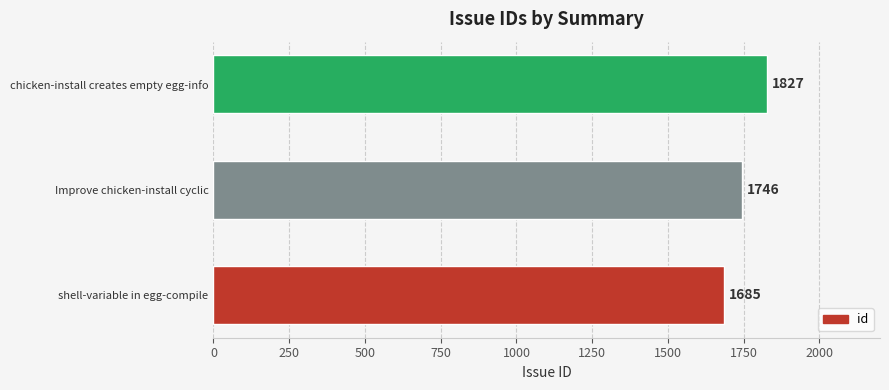

Reading bottom to top, extract all data points from this chart.

shell-variable in egg-compile=1685	Improve chicken-install cyclic=1746	chicken-install creates empty egg-info=1827